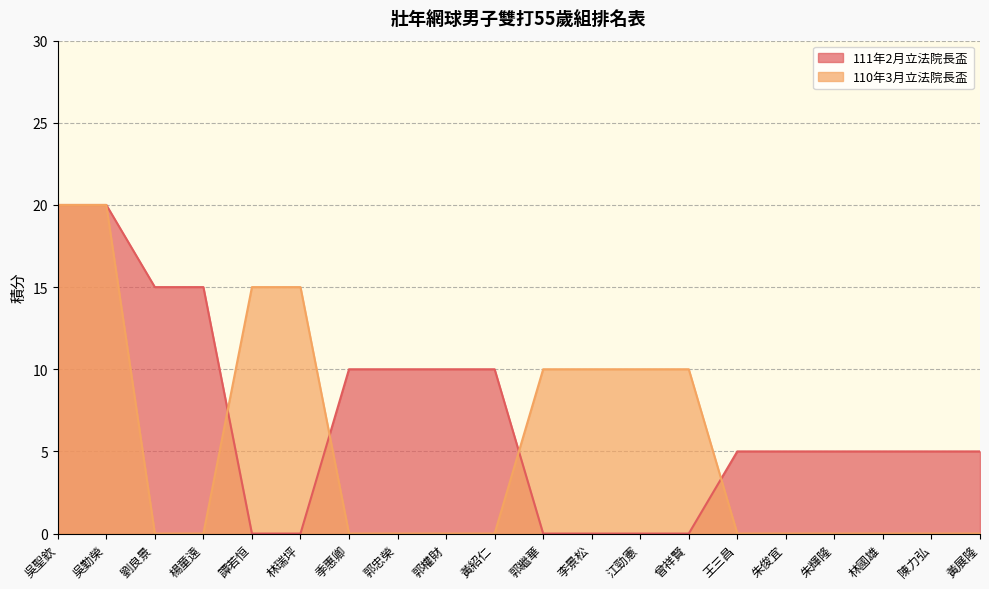

What is the spread (max minus min) of values at 郭忠榮?

10